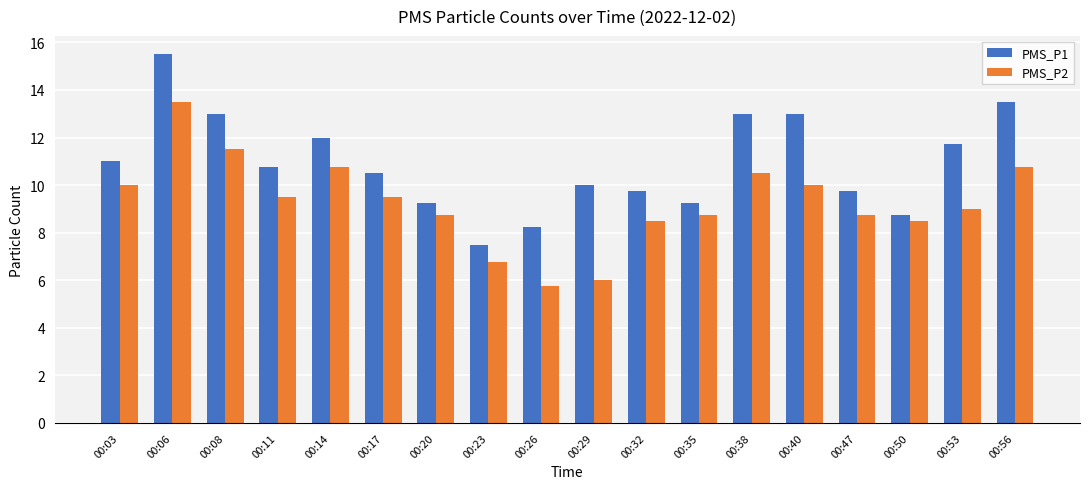

List the series in order of their peak value, highest first.

PMS_P1, PMS_P2